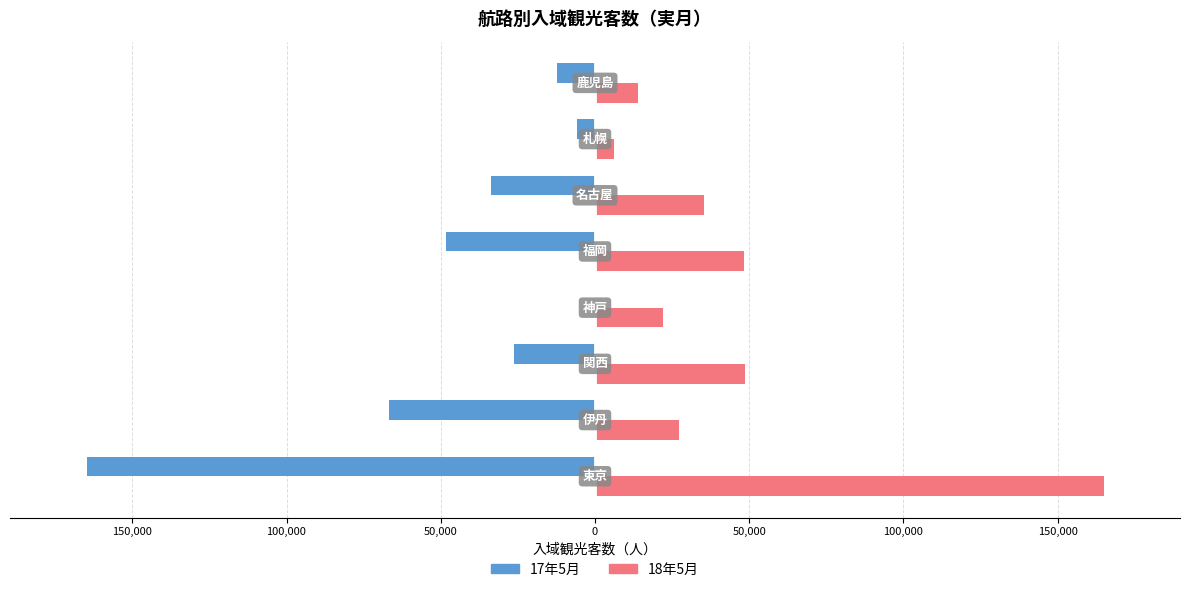

Reading right to left, what are all the values shown in this chart?

17年5月: -12400	-5800	-33600	-48300	0	-26300	-66700	-164600
18年5月: 14100	6000	35200	48300	21900	48500	27300	164900